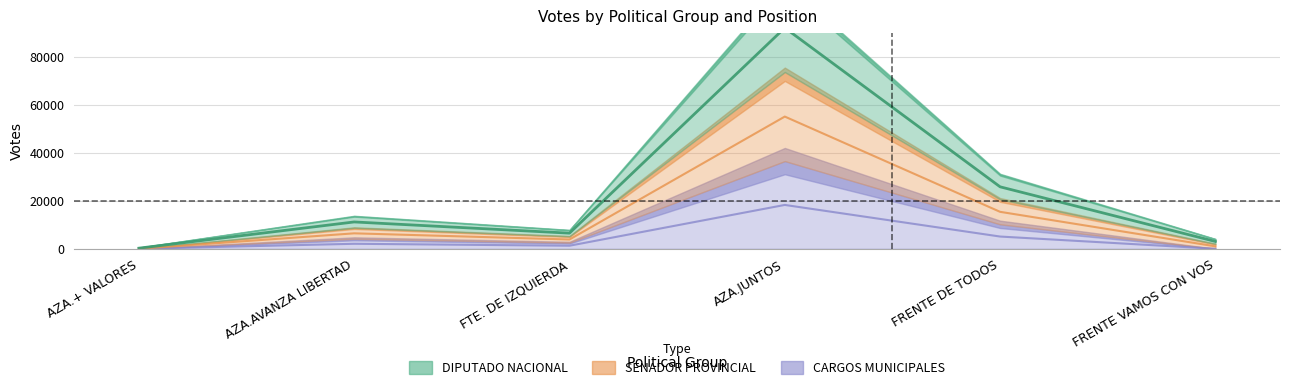

Which series has the widest spread of values?

DIPUTADO NACIONAL